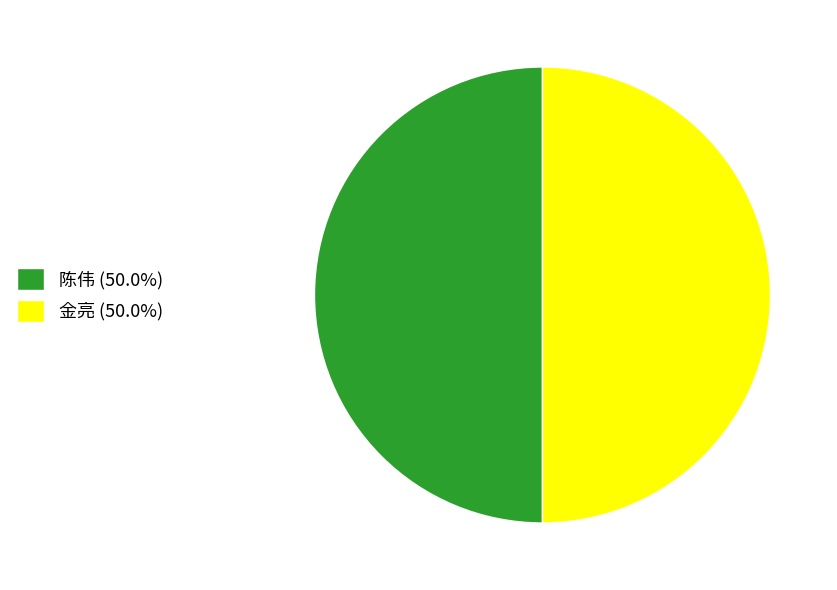

The 金亮 slice represents 56% of the pie. True or false?

False